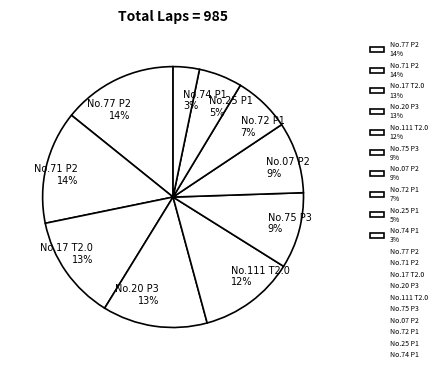

How many slices are in this pie chart?

10